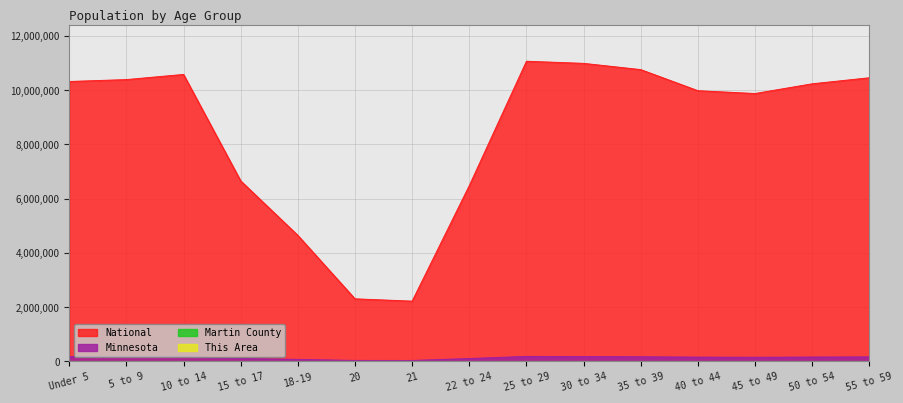

Where is Minnesota nearest to the value 110581?

15 to 17